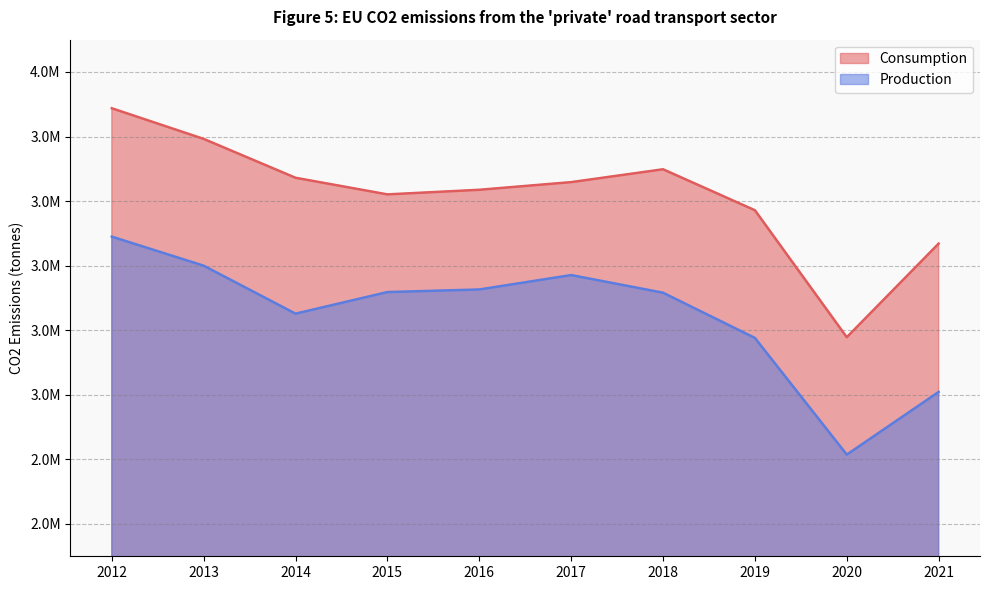

How many distinct data groups are displayed?

2